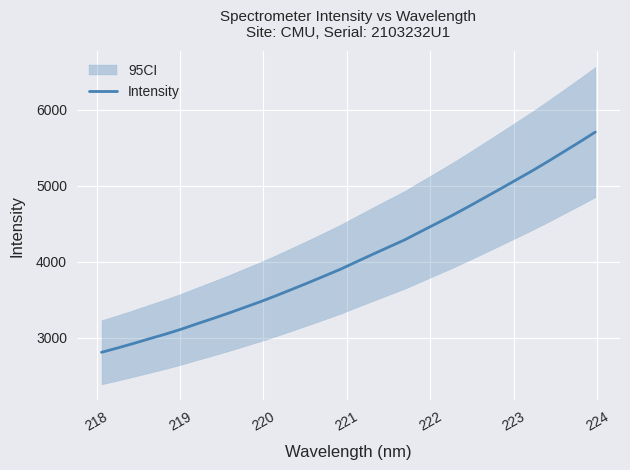

What is the maximum value for Intensity?

5708.5